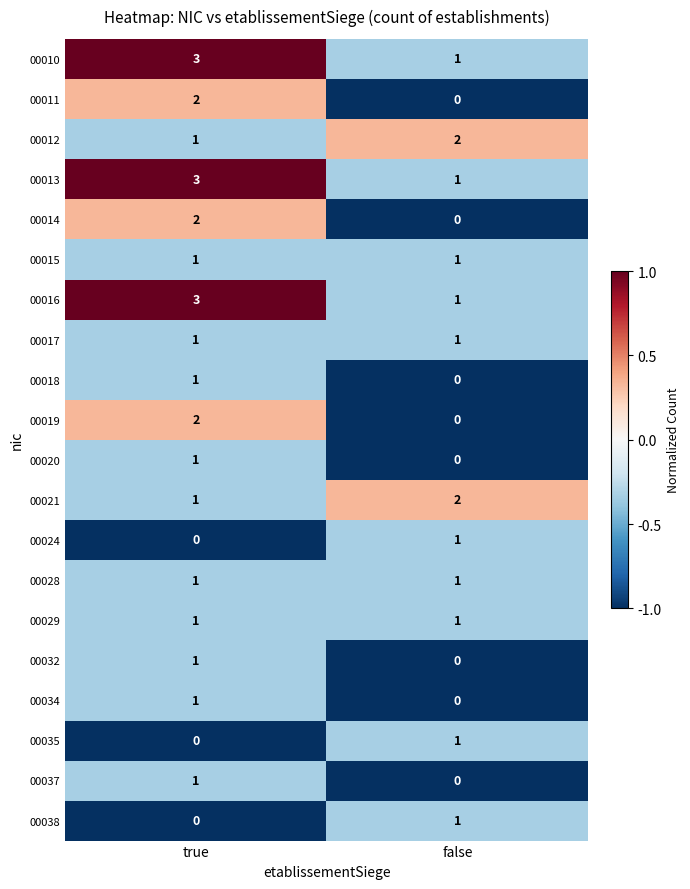

Rank the categories by 00012 value from highest to lowest.

false, true